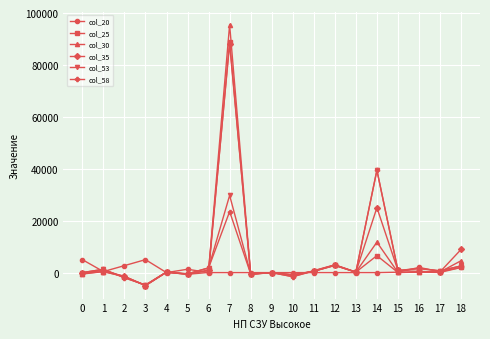

What is the smallest value displayed?

-4981.8